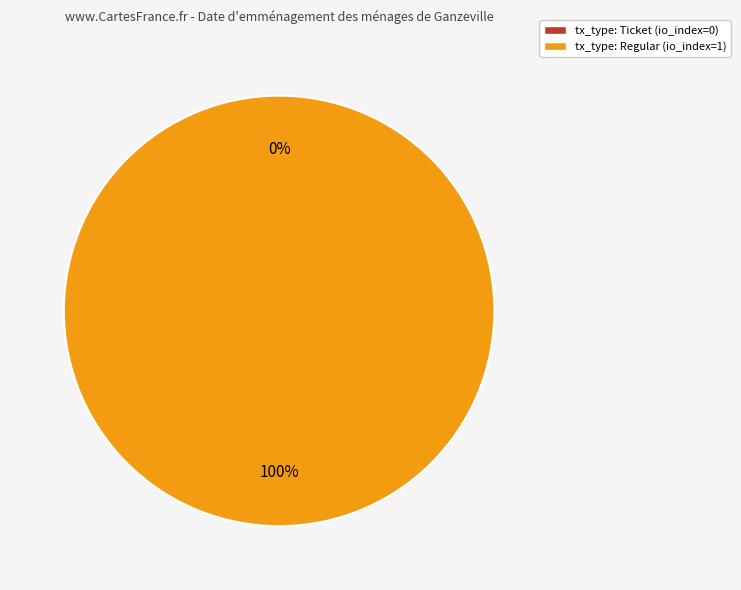

How many segments does this pie chart have?

2